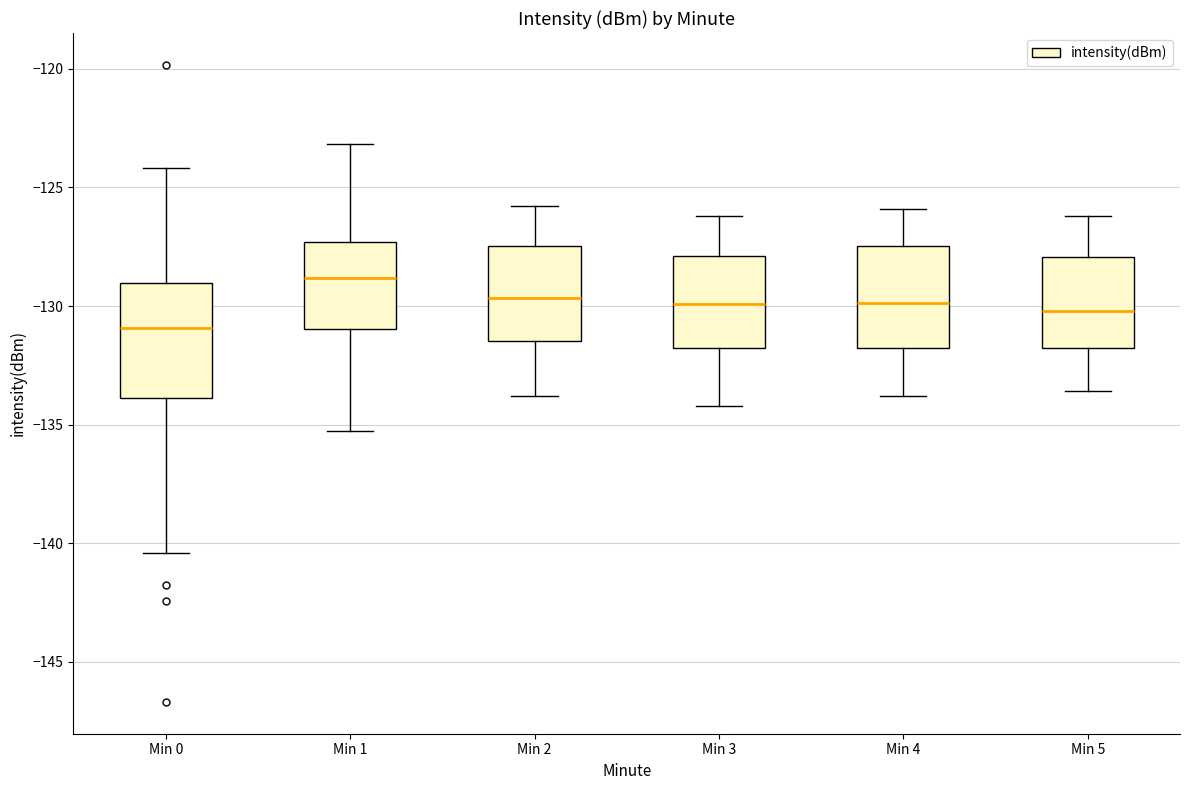

Which box is the tallest, from its lower edge to its upper edge?

Min 0